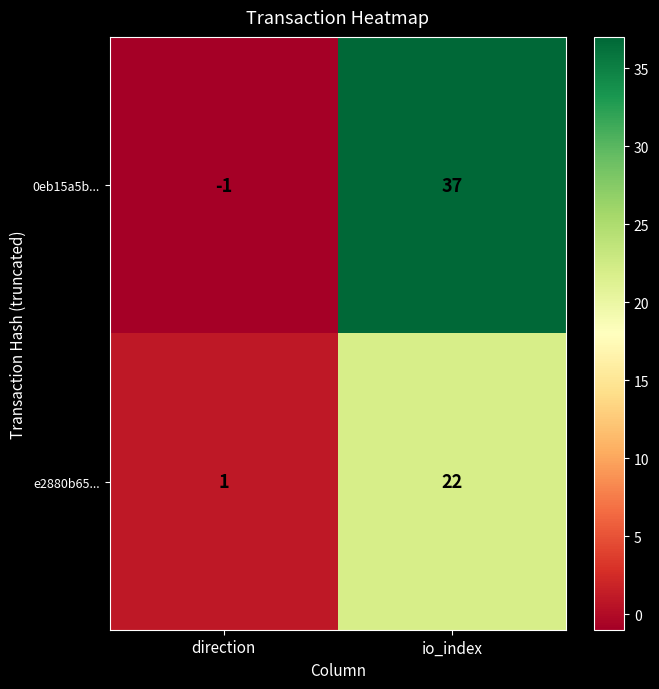

What is the sum of all 0eb15a5b... values?

36